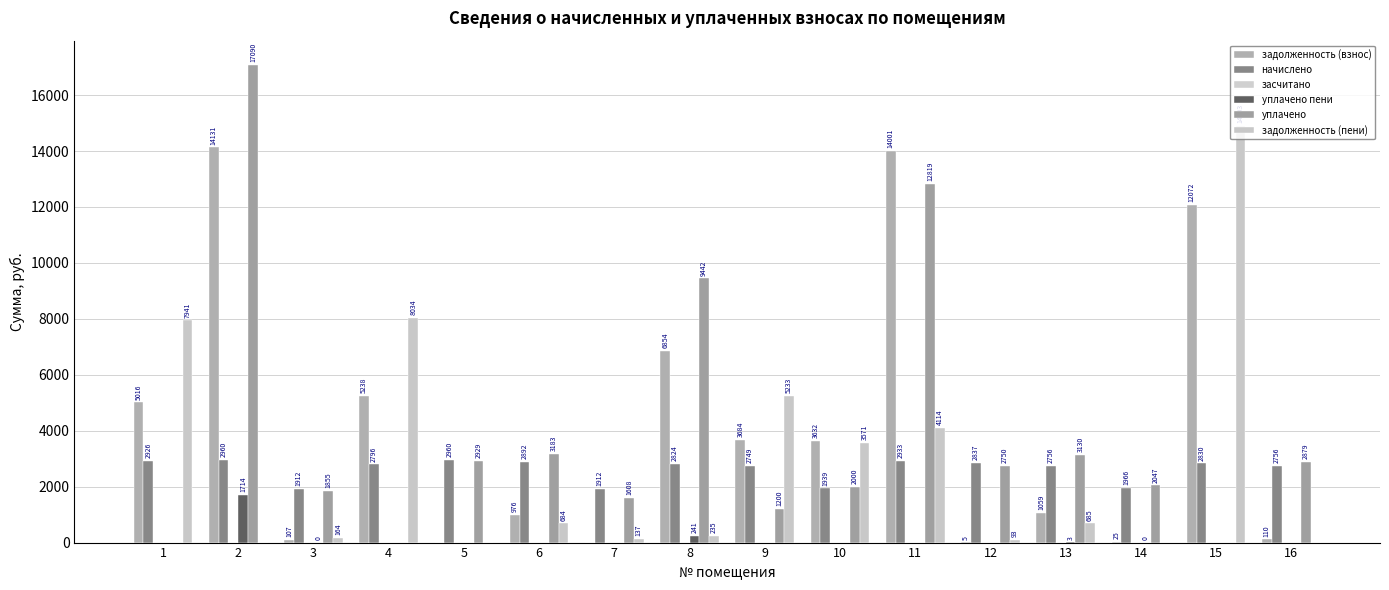

How many positive values does the задолженность (пени) series have?

12